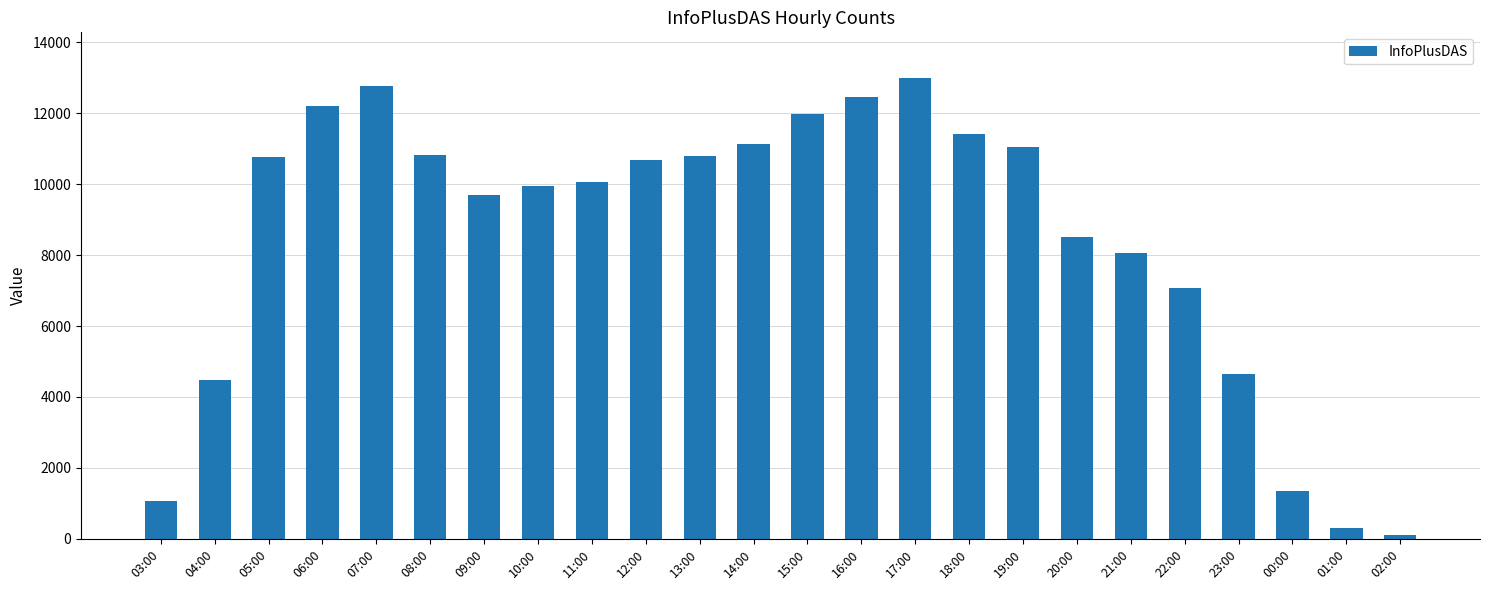

What is the label of the 2nd bar from the right?

01:00